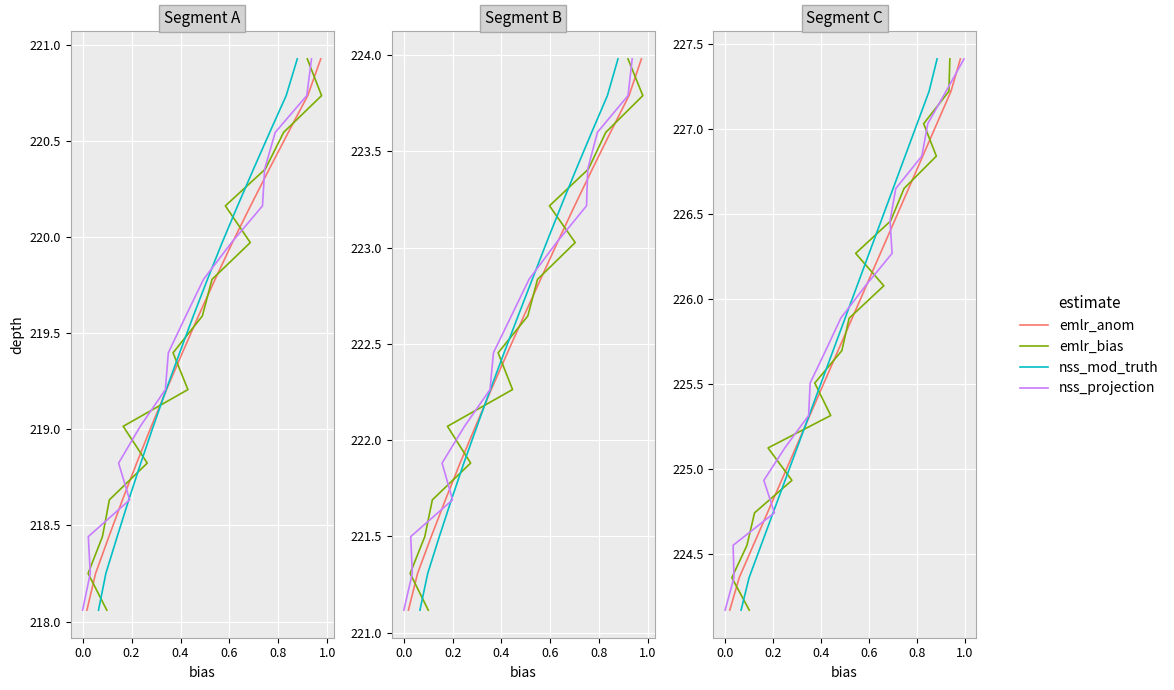

The emlr_anom series shows 334.7 at 12. True or false?

False